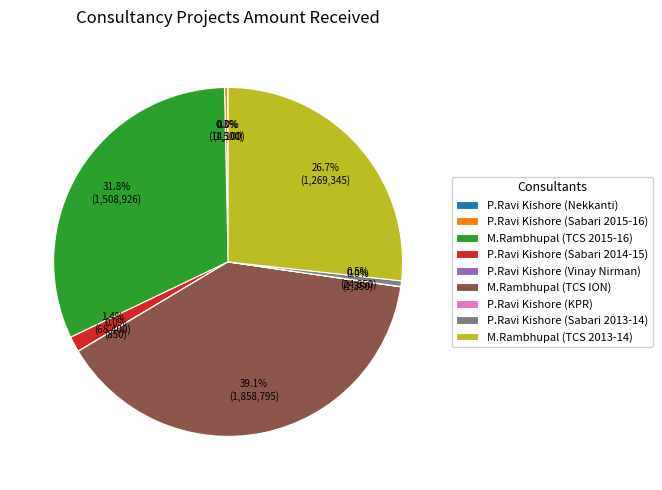

Which category has the biggest portion of the pie?

M.Rambhupal (TCS ION)